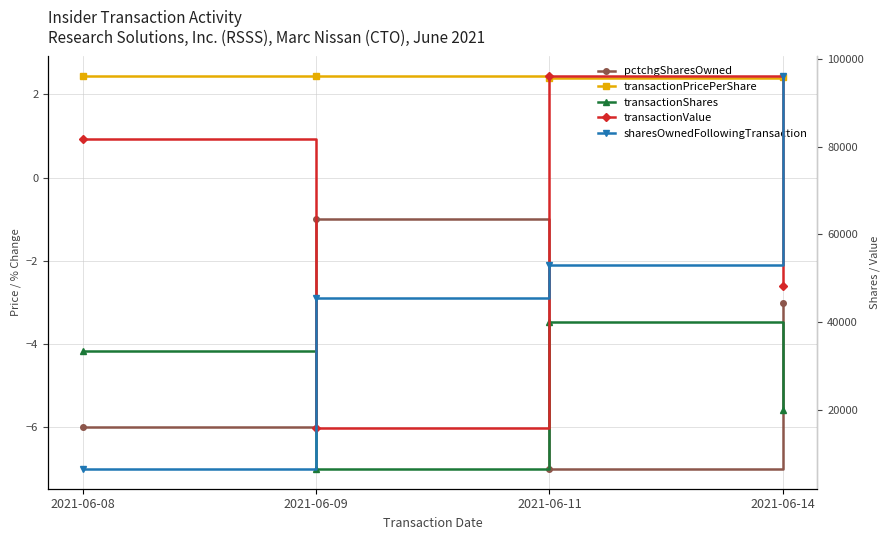

At which category is the sum across all series the highest?

2021-06-11